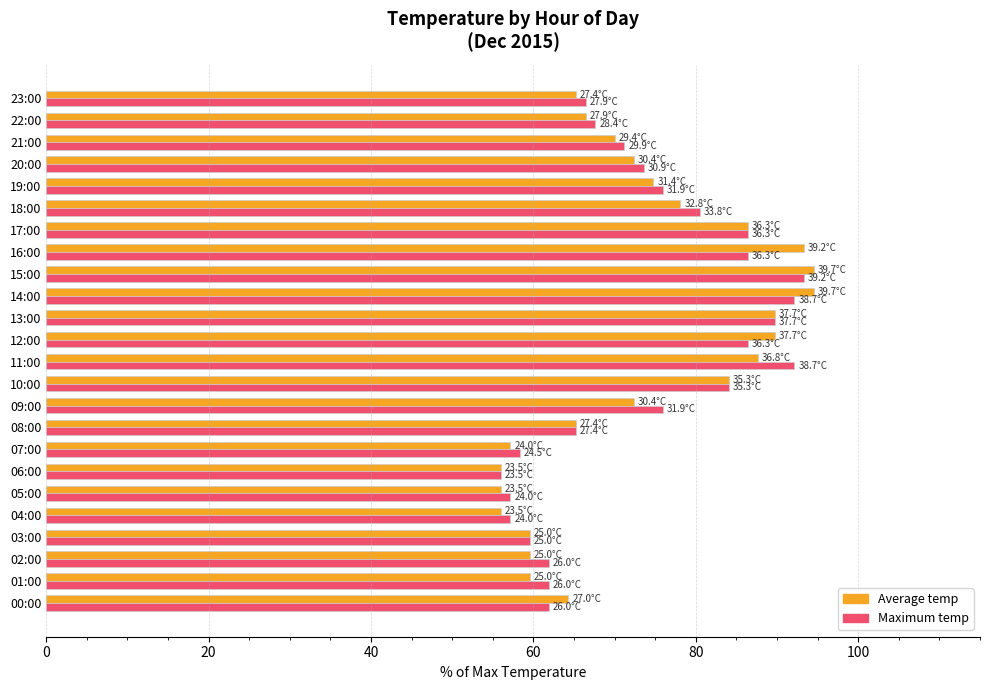

What is the difference between the maximum and second lowest values in the Maximum temp series?

36.2